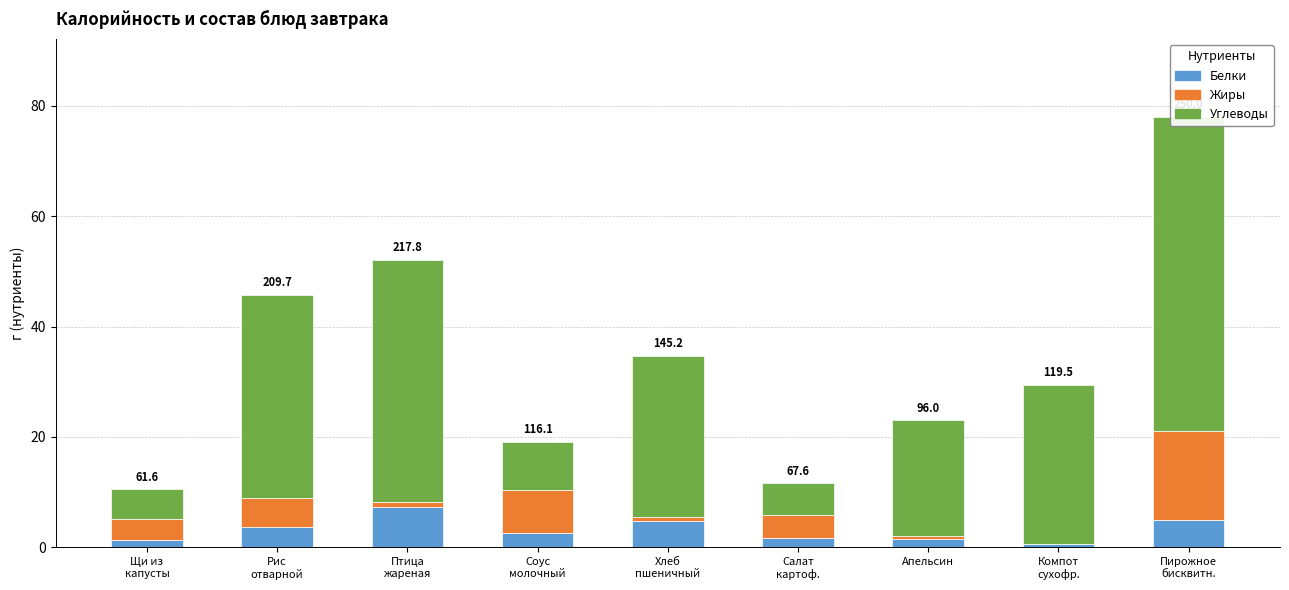

What is the difference between the highest and lowest values at Птица
жареная?

43.0